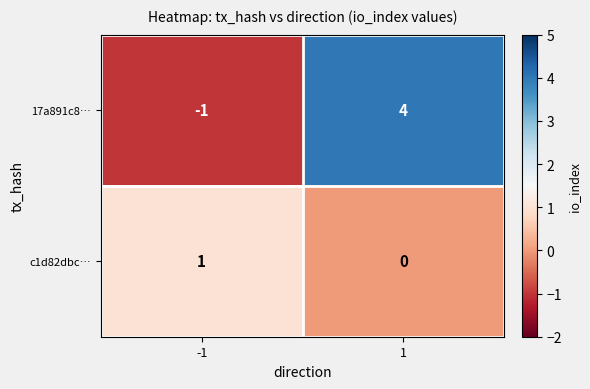

Between -1 and 1, which series saw the biggest shift?

17a891c8…